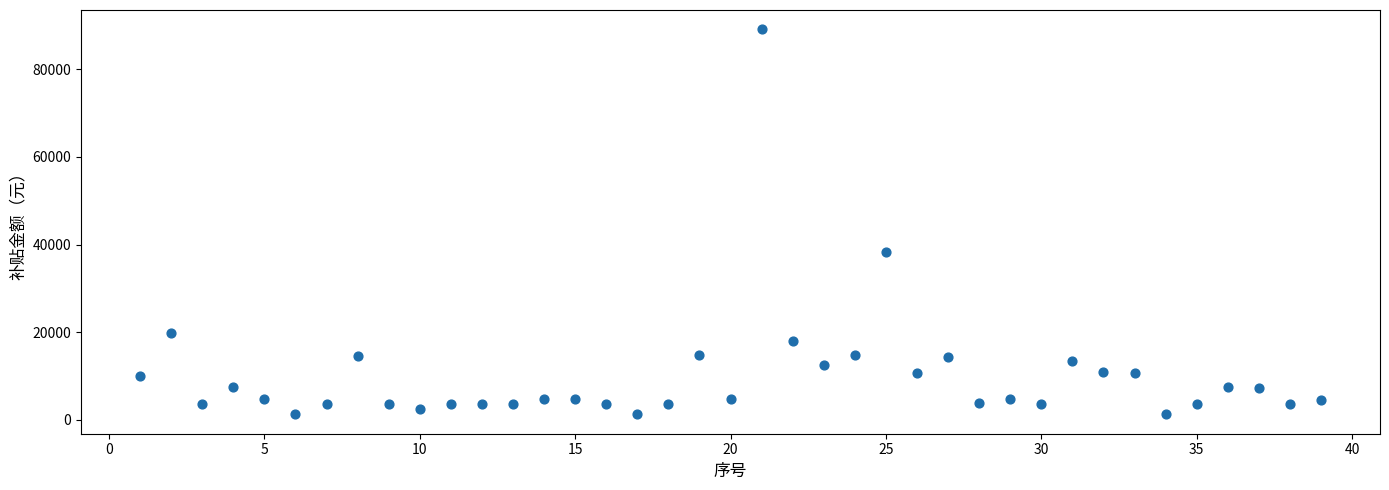

What is the range of X values (max minus min)?

38.0